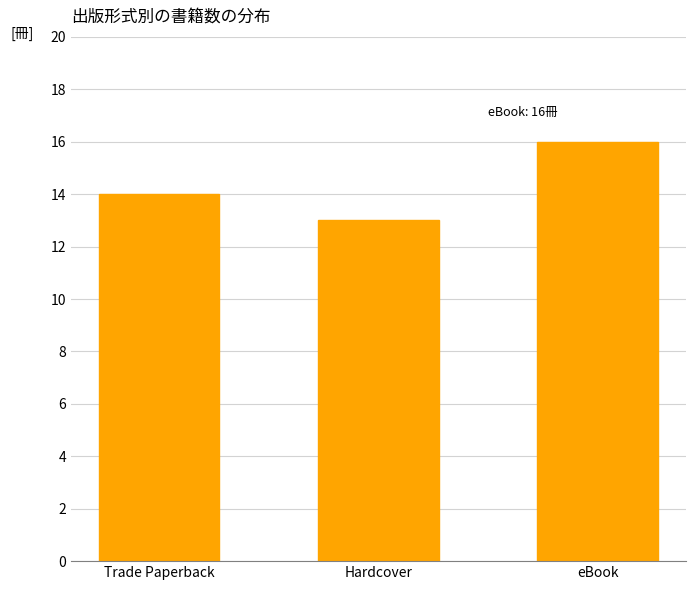

The chart shows a value of 20 at Hardcover. True or false?

False